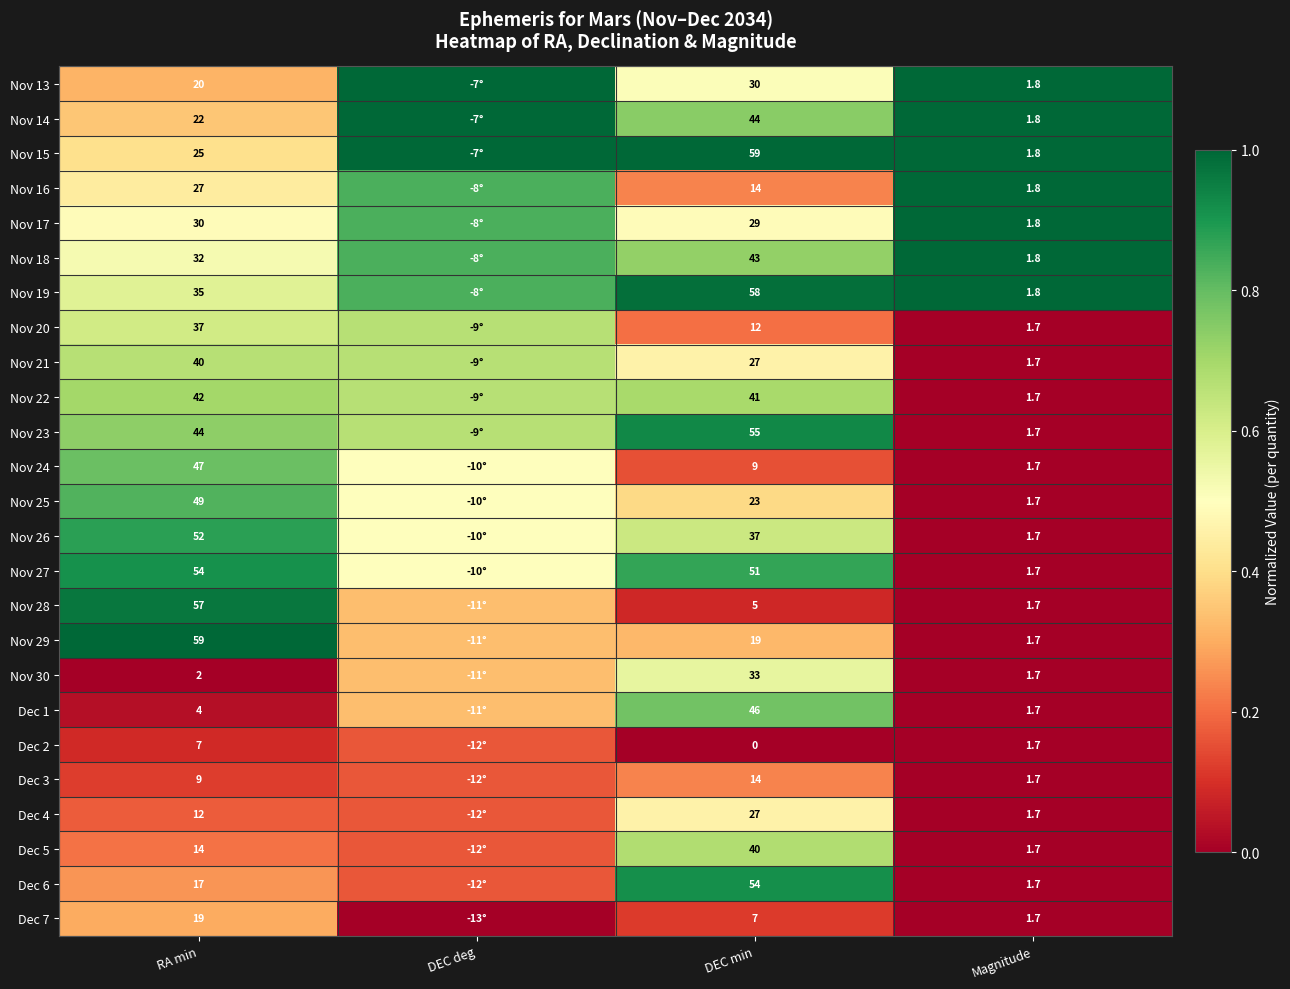

Rank the series by their maximum value, from highest to lowest.

Nov 13, Nov 14, Nov 15, Nov 16, Nov 17, Nov 18, Nov 19, Nov 29, Nov 28, Nov 23, Dec 6, Nov 27, Nov 26, Nov 25, Nov 24, Dec 1, Nov 22, Dec 5, Nov 20, Nov 21, Nov 30, Dec 4, Dec 7, Dec 3, Dec 2